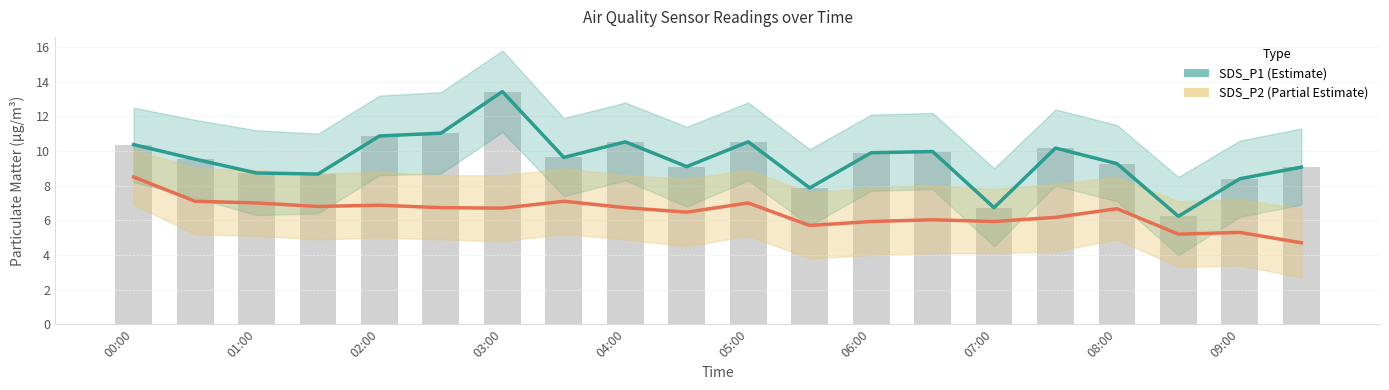

What is the maximum value for SDS_P1 (Estimate)?

13.4